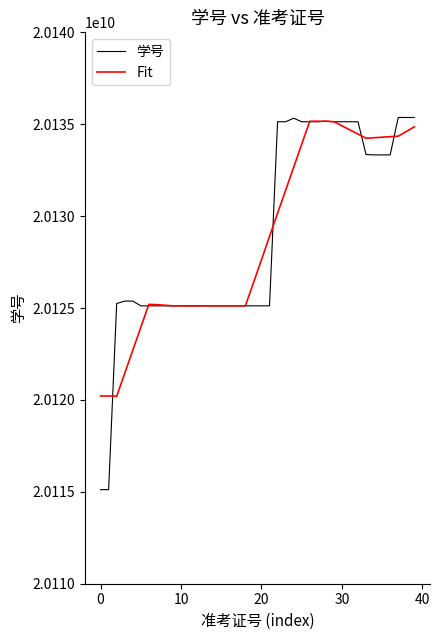

True or false: 学号 has a value of 20115118524.0 at 0.

True